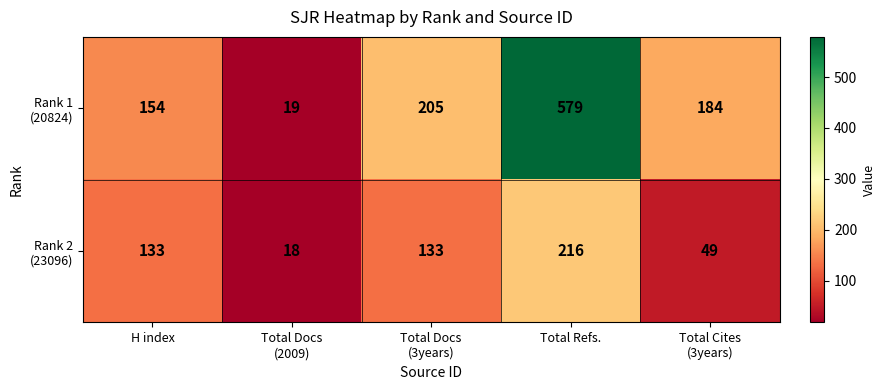

What is the total value across all series at Total Docs
(2009)?

37